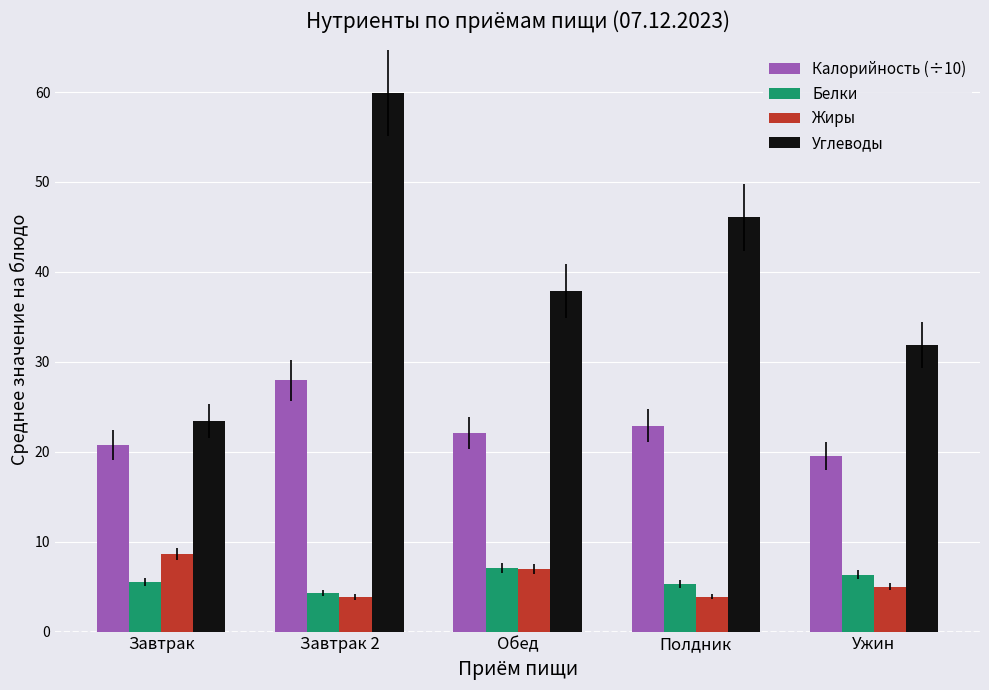

What are all the series names shown in the legend?

Калорийность (÷10), Белки, Жиры, Углеводы